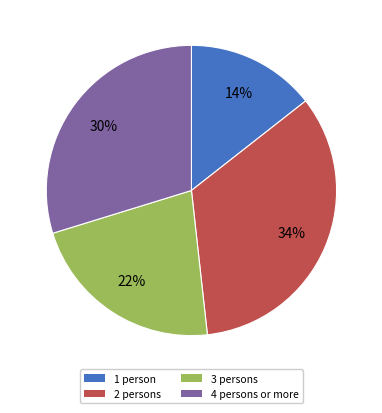

How many segments does this pie chart have?

4